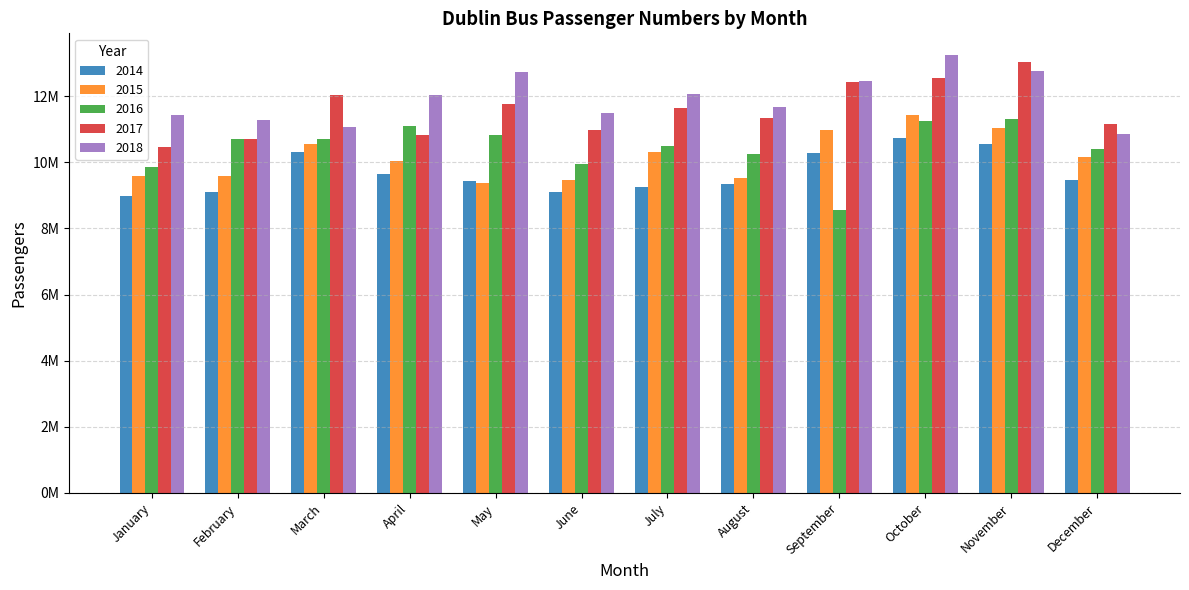

What are all the series names shown in the legend?

2014, 2015, 2016, 2017, 2018